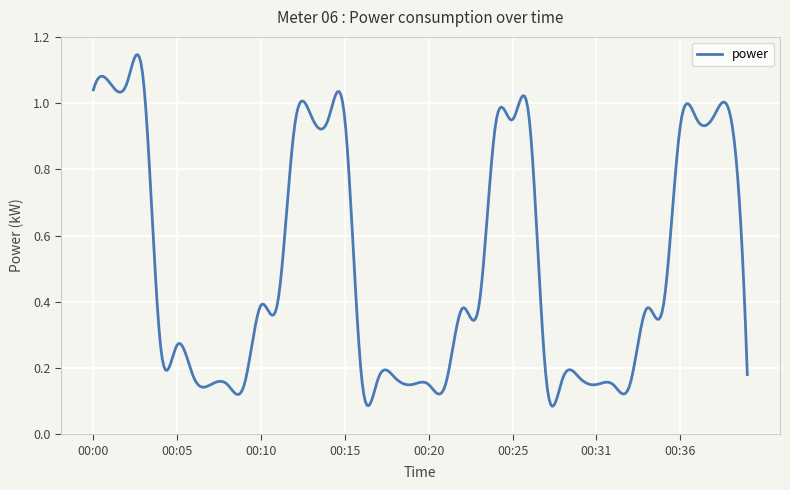

How many lines are shown in the chart?

1